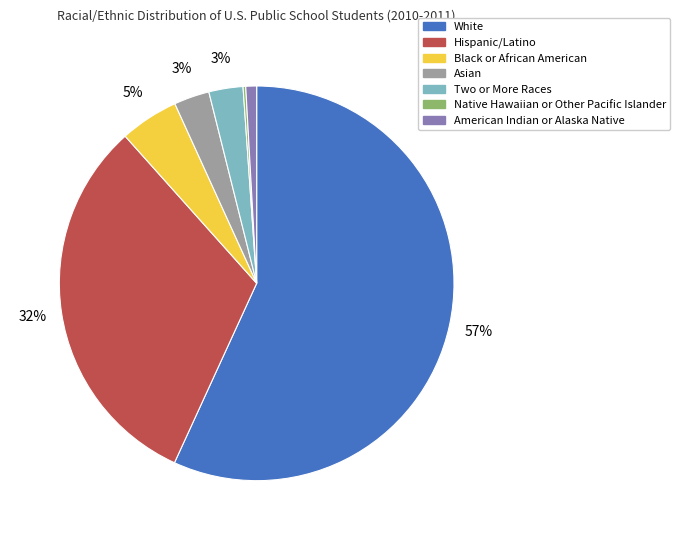

What is the majority slice?

White